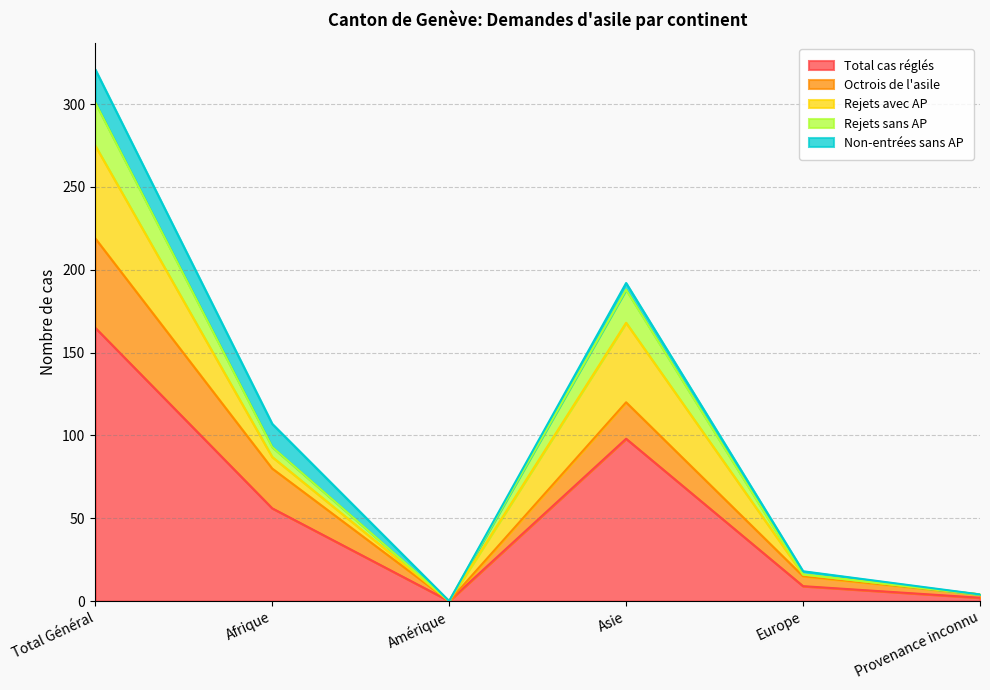

True or false: Total cas réglés has a value of 56 at Afrique.

True